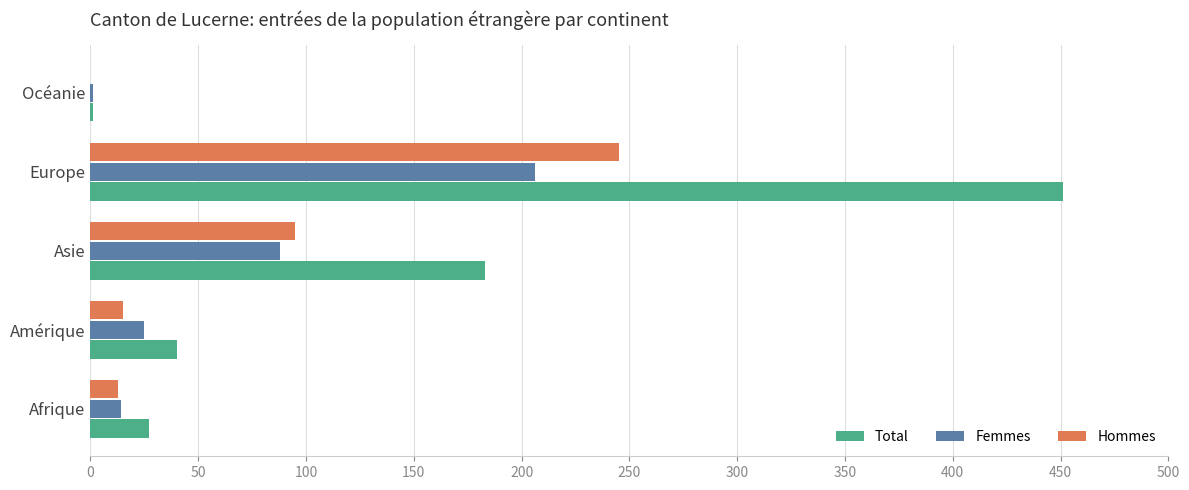

At which label is Femmes closest to 103?

Asie